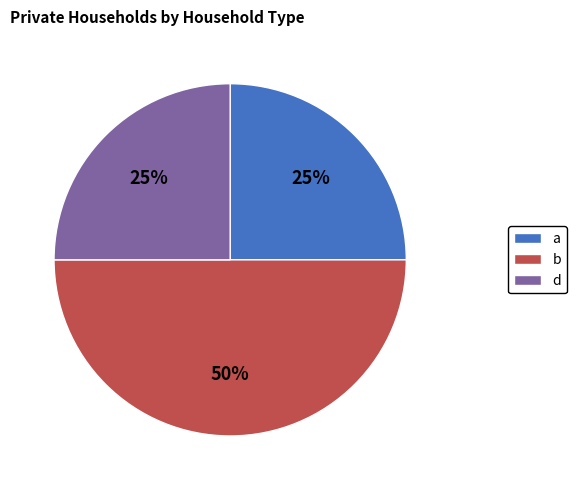

Is the sum of b and a greater than half?

Yes